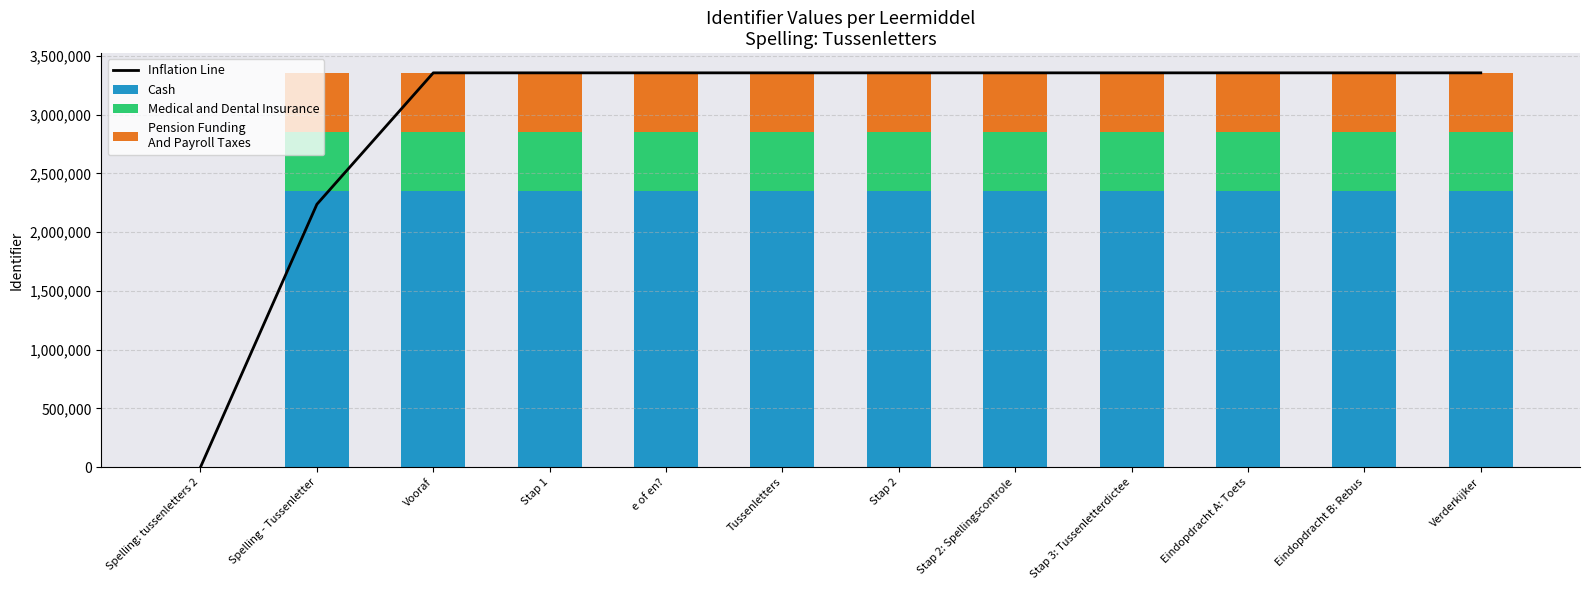

The Medical and Dental Insurance series shows 503334.9 at Stap 2. True or false?

True